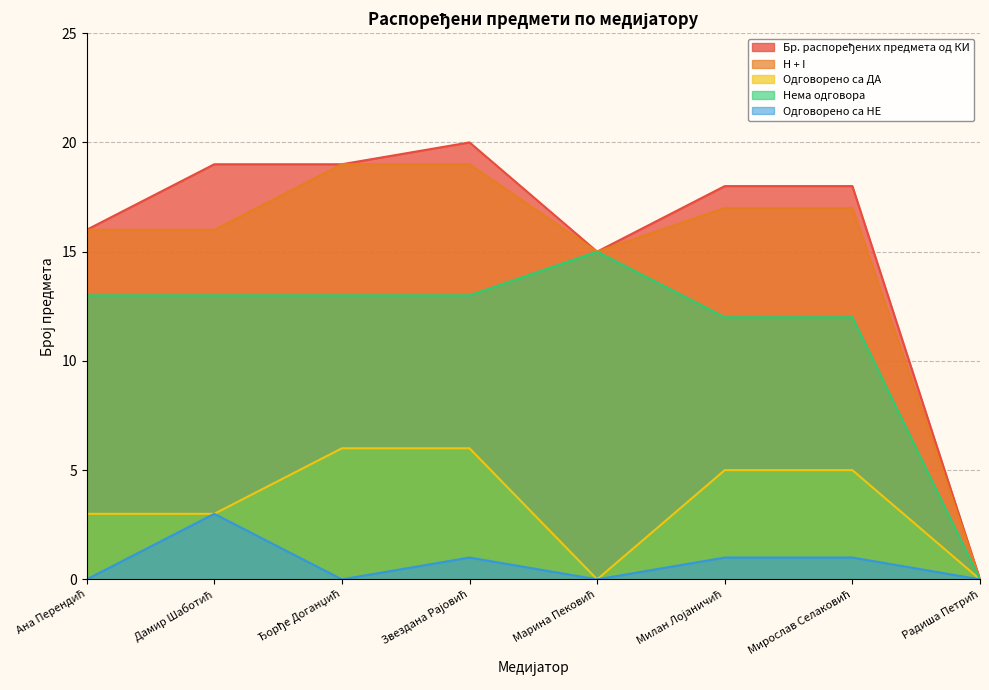

The value of Одговорено са НЕ at Звездана Рајовић is 1. True or false?

True